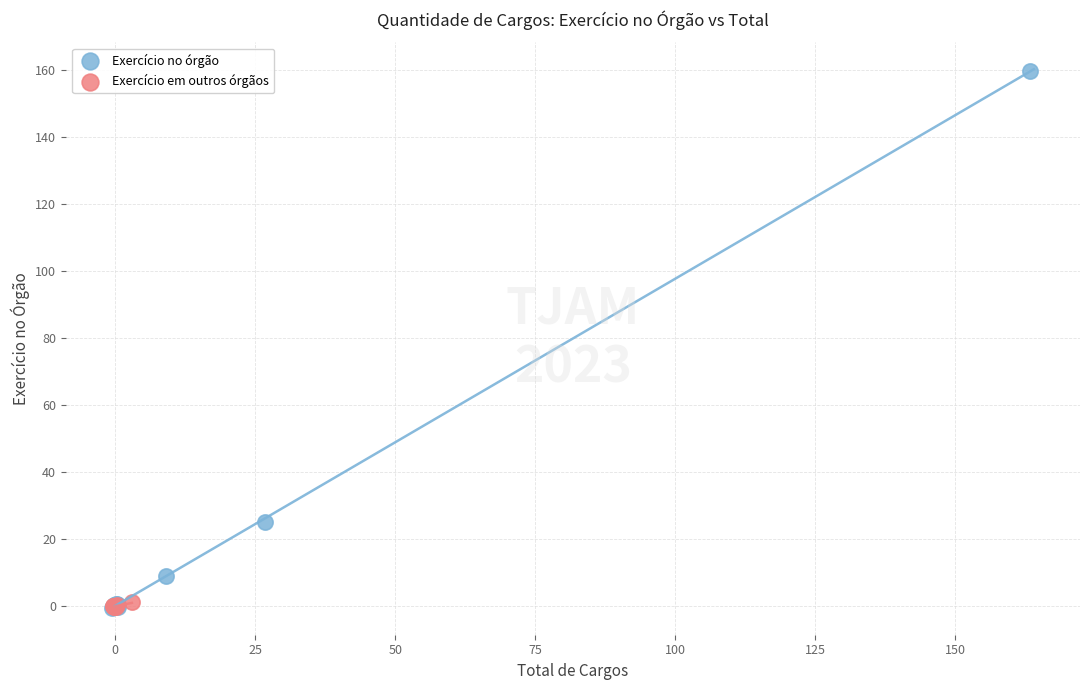

Which series reaches the maximum Y coordinate?

Exercício no órgão